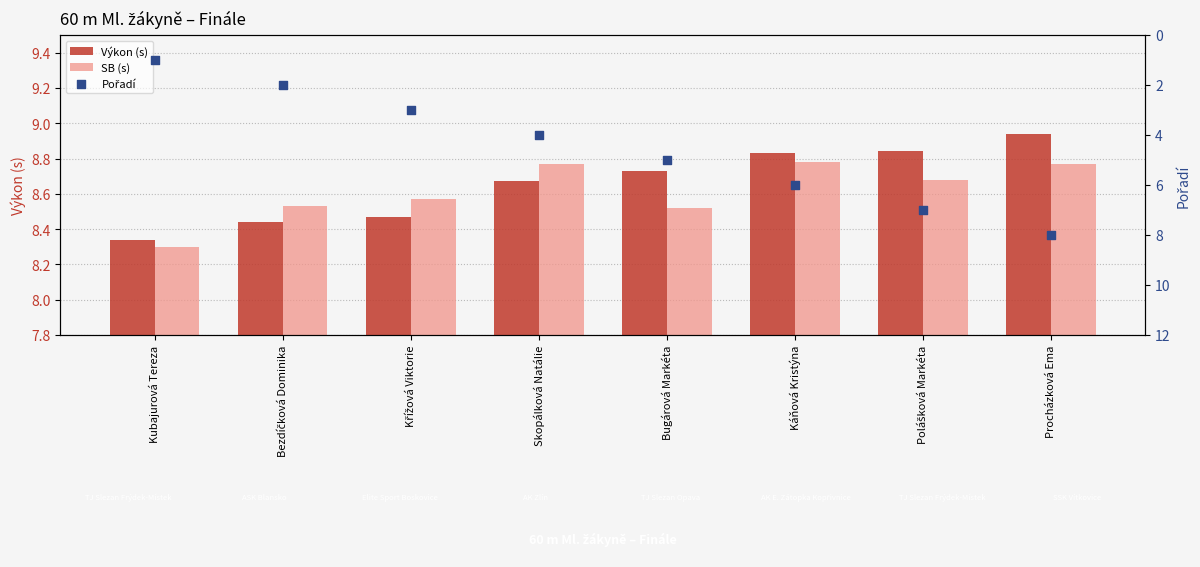

Which series contains the highest Y value?

Výkon (s)